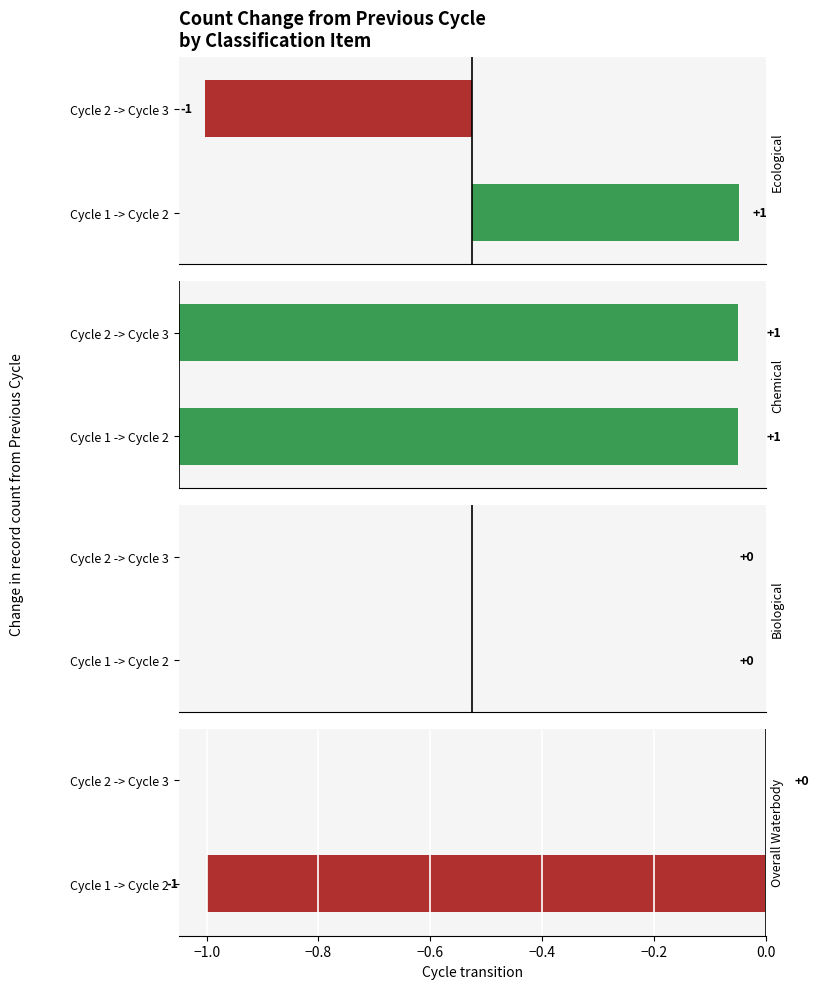

At how many categories does at least one series exceed 0?

2